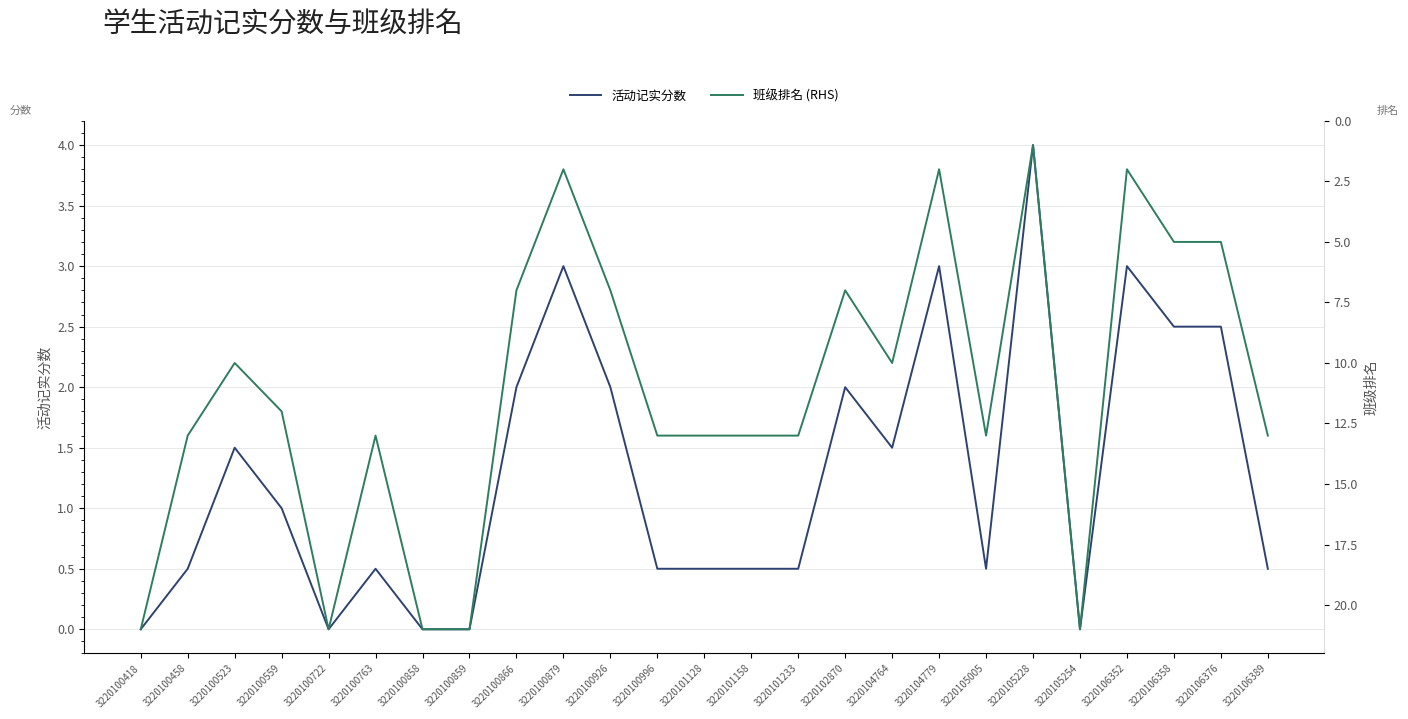

What is the sum of the 班级排名 (RHS) values at 3220100763 and 3220105254?

34.0